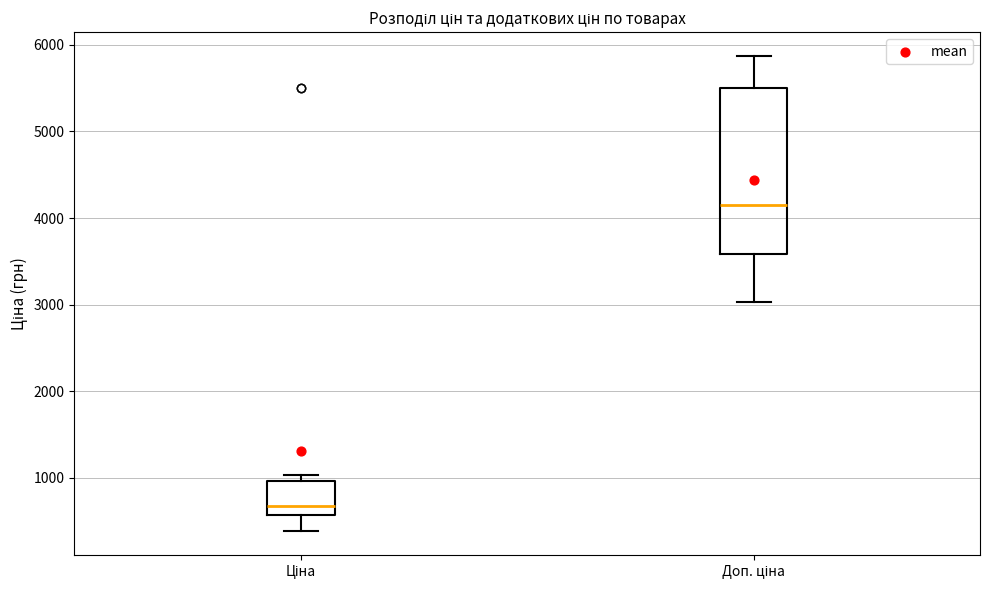

Comparing the boxes themselves (not the whiskers), which one is the tallest?

Доп. ціна